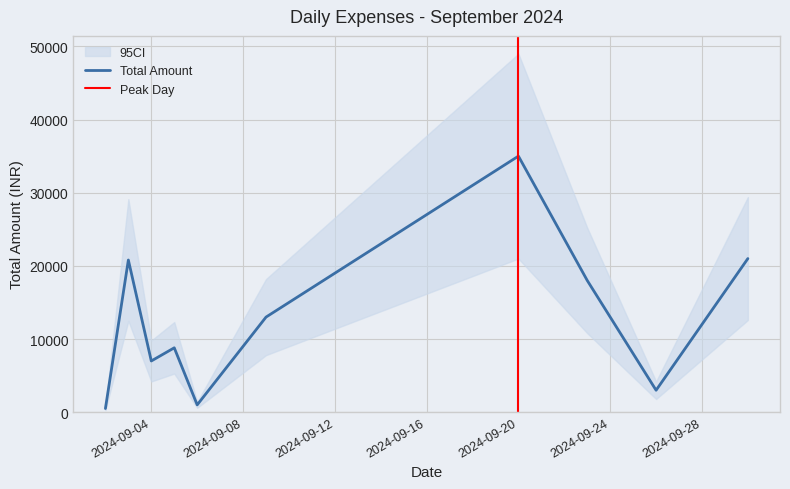

Where is the data nearest to the value 16150?

2024-09-23